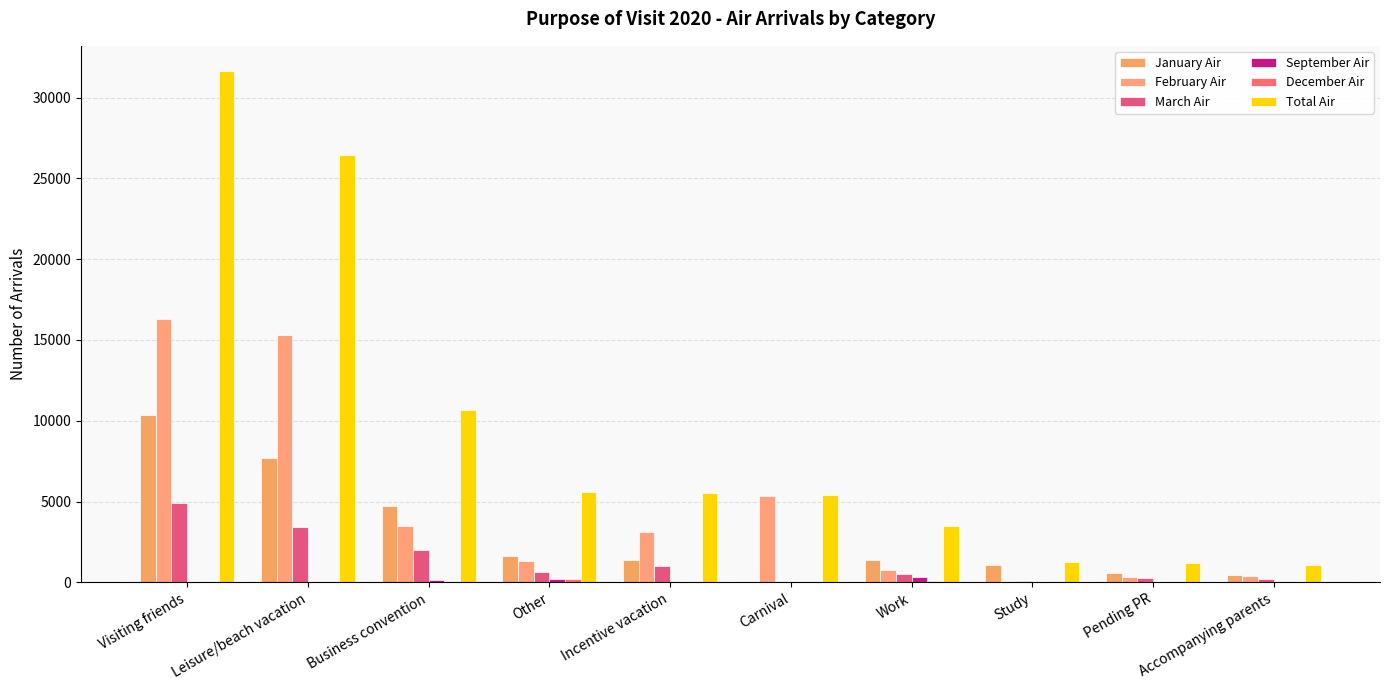

What position from the left is Carnival?

6